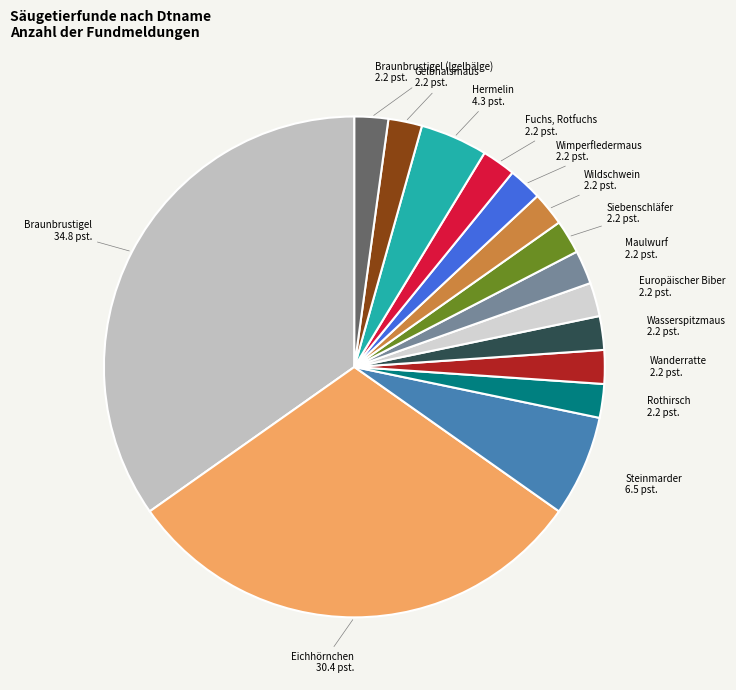

Count the number of slices in the pie.

15